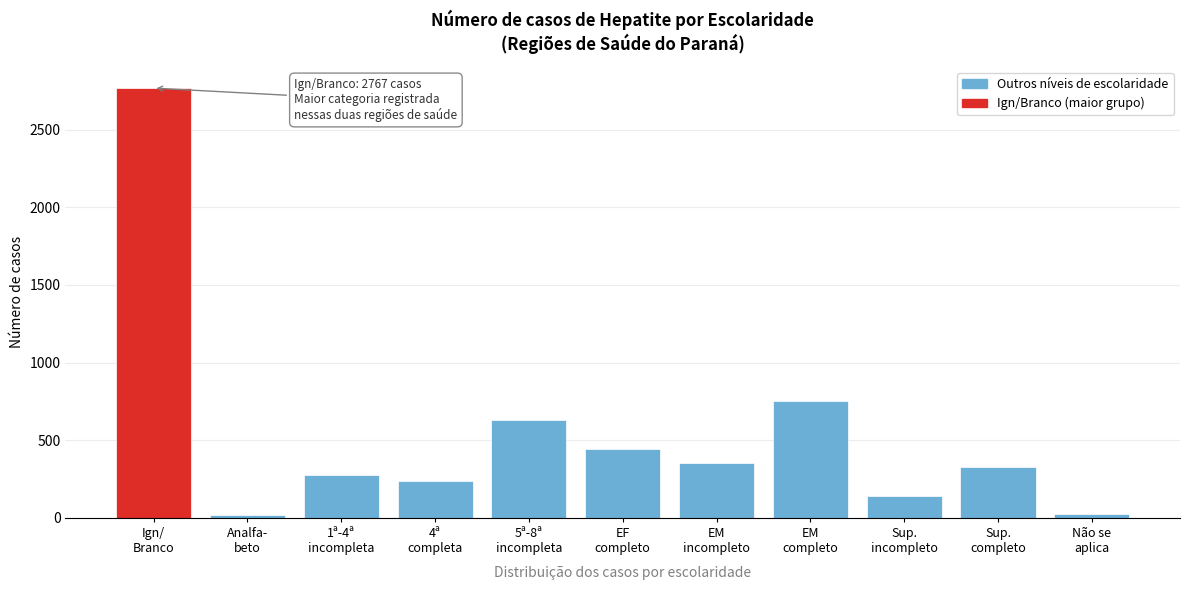

What is the average value?

543